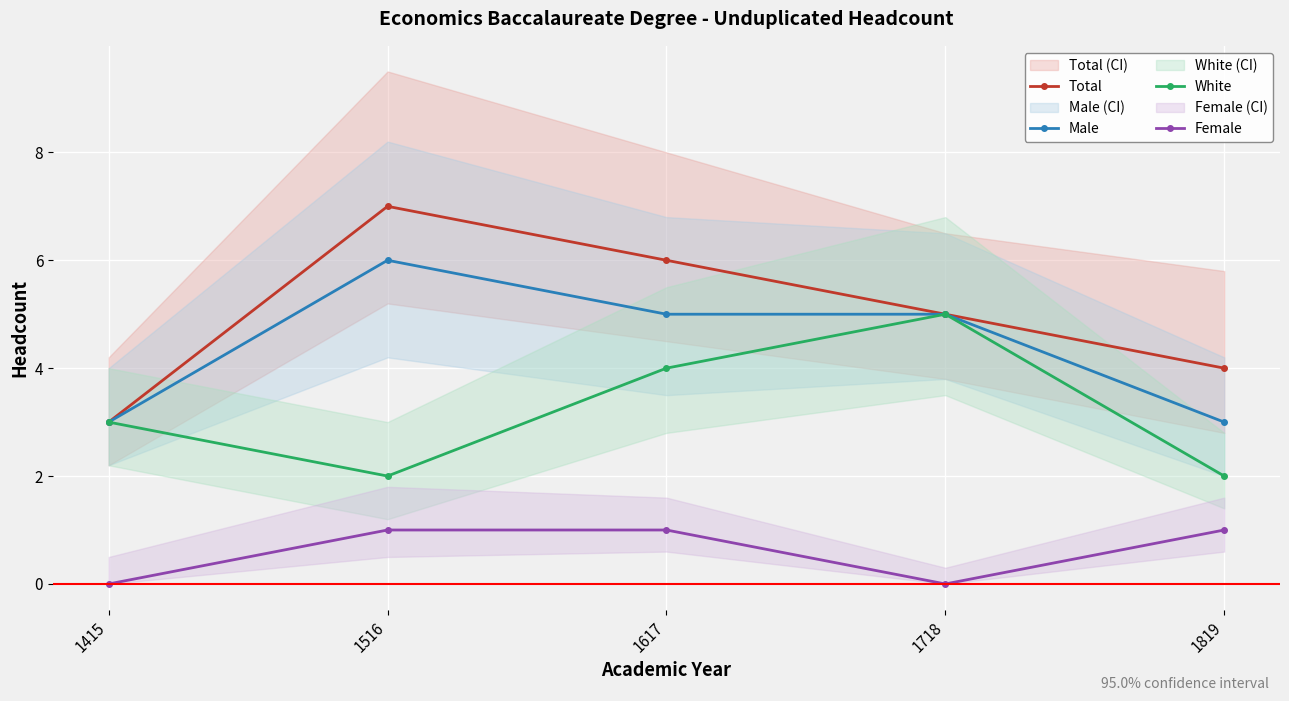

At which label does White first exceed 3?

1617